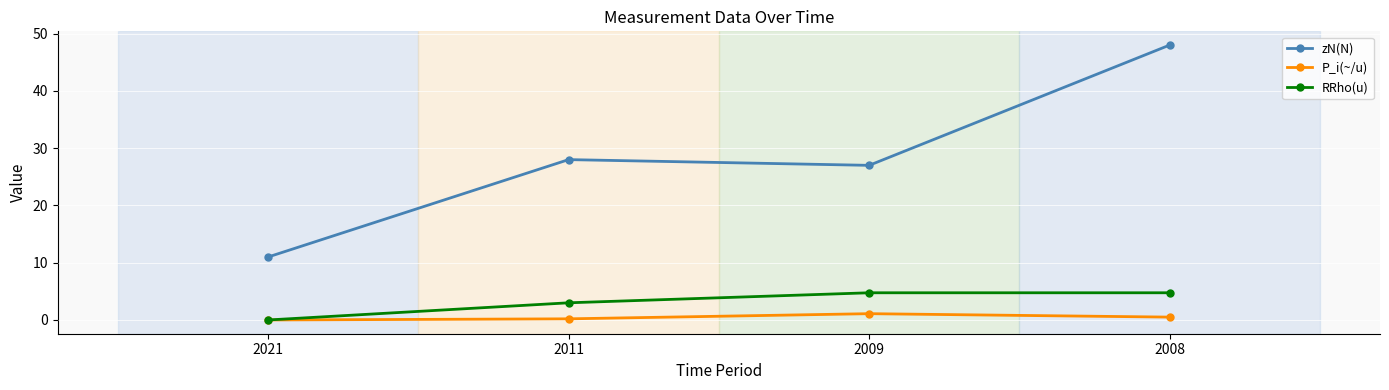

Where does the RRho(u) series first go above 4?

2009